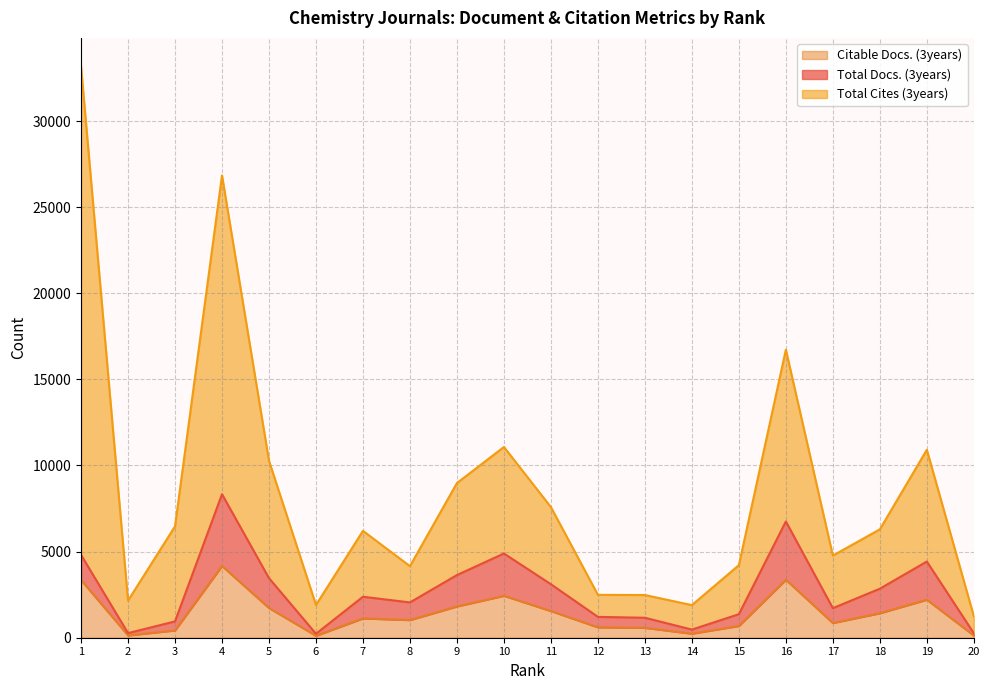

What is the total value across all series at 13?

4210